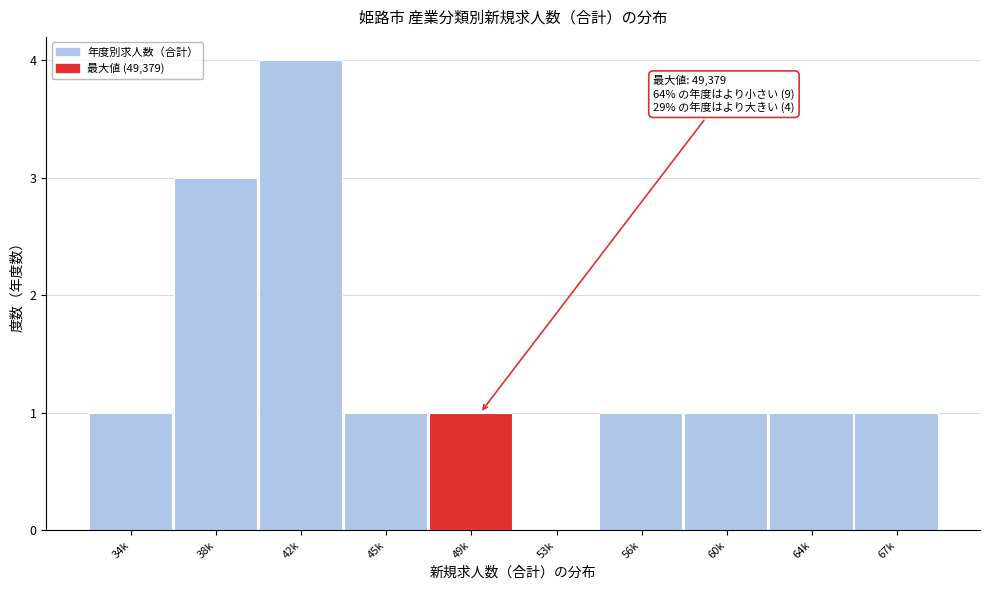

Reading left to right, what are all the values shown in this chart?

34k=1	38k=3	42k=4	45k=1	49k=1	53k=0	56k=1	60k=1	64k=1	67k=1